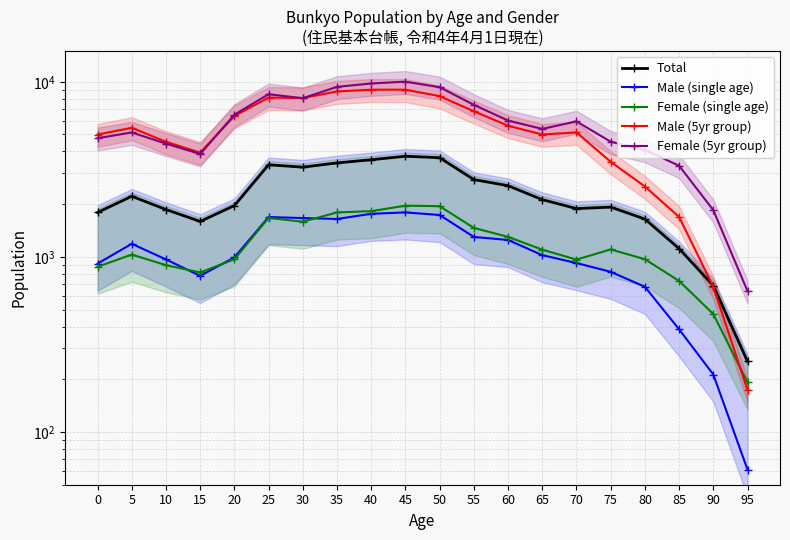

True or false: Female (single age) and Female (5yr group) intersect in this chart.

False